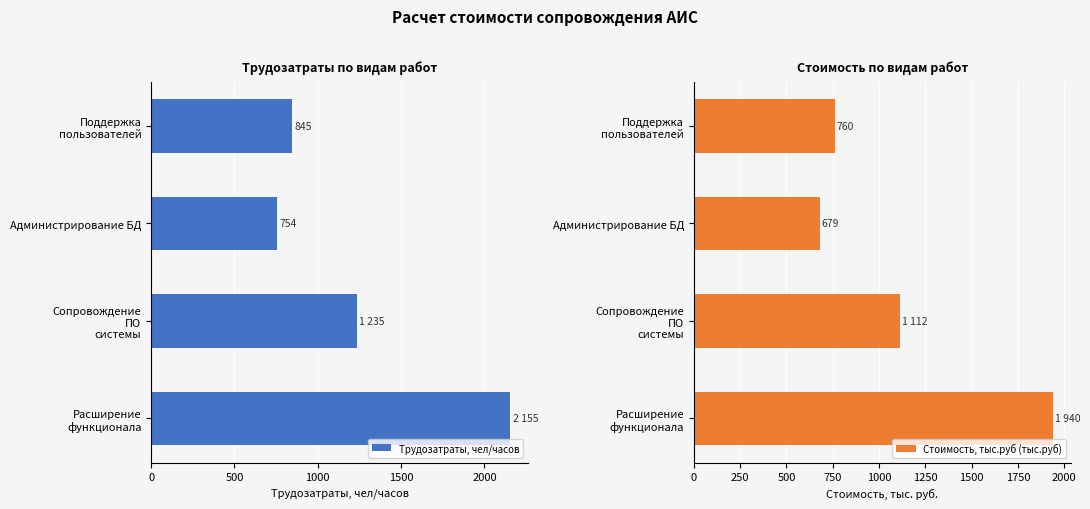

What is the difference between the maximum and minimum values in the Стоимость, тыс.руб (тыс.руб) series?

1260.9